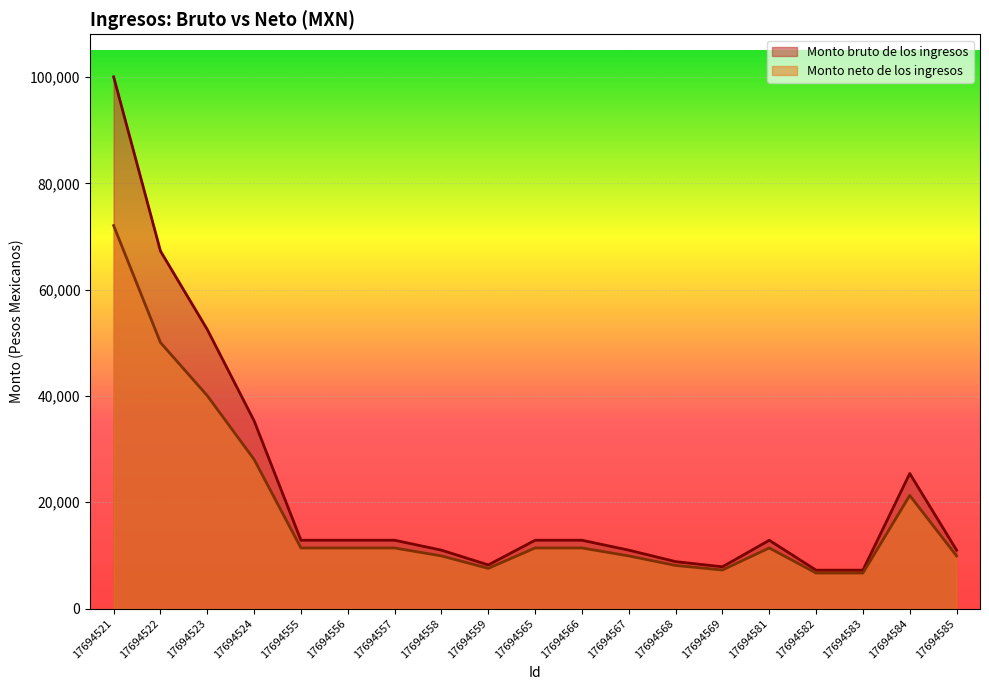

Between 17694557 and 17694585, which series saw the biggest shift?

Monto bruto de los ingresos